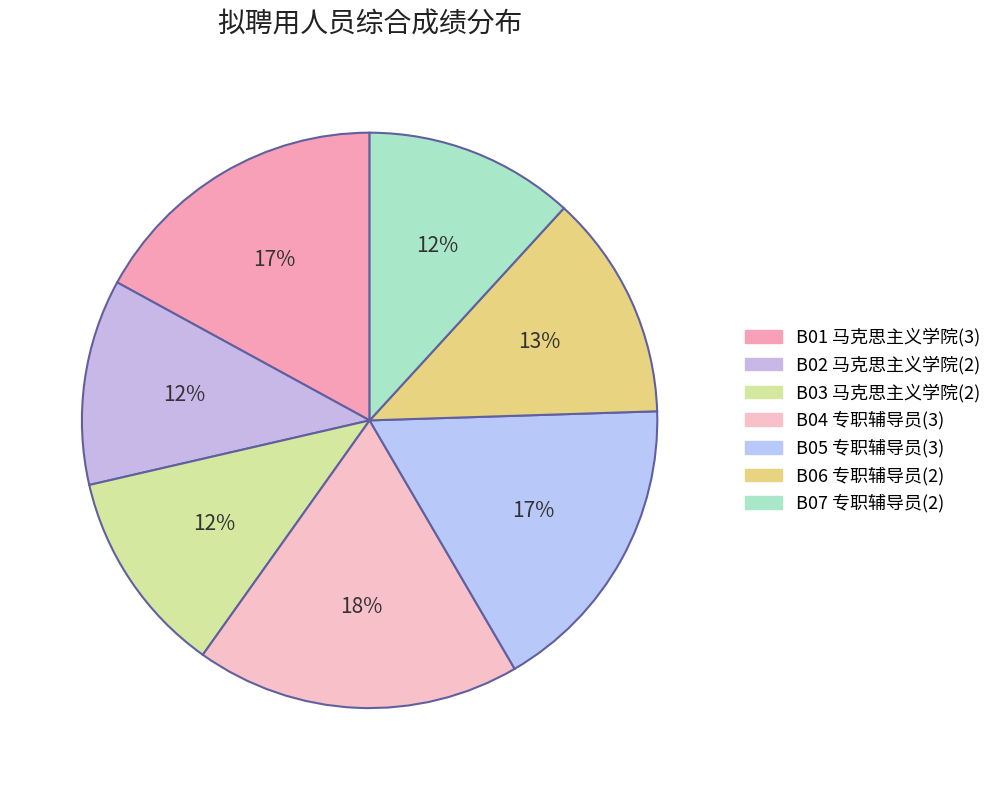

How many slices are in this pie chart?

7